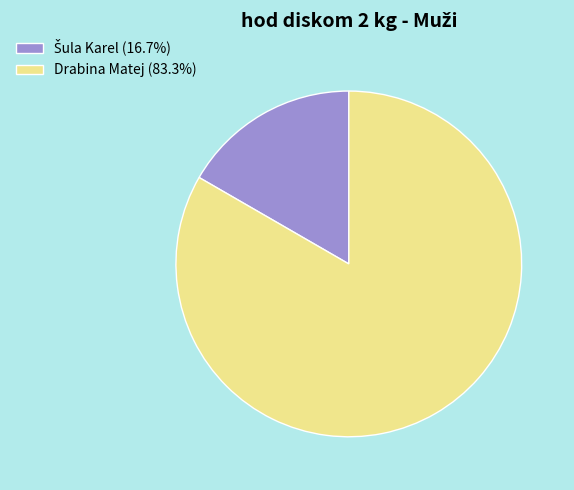

How many segments does this pie chart have?

2